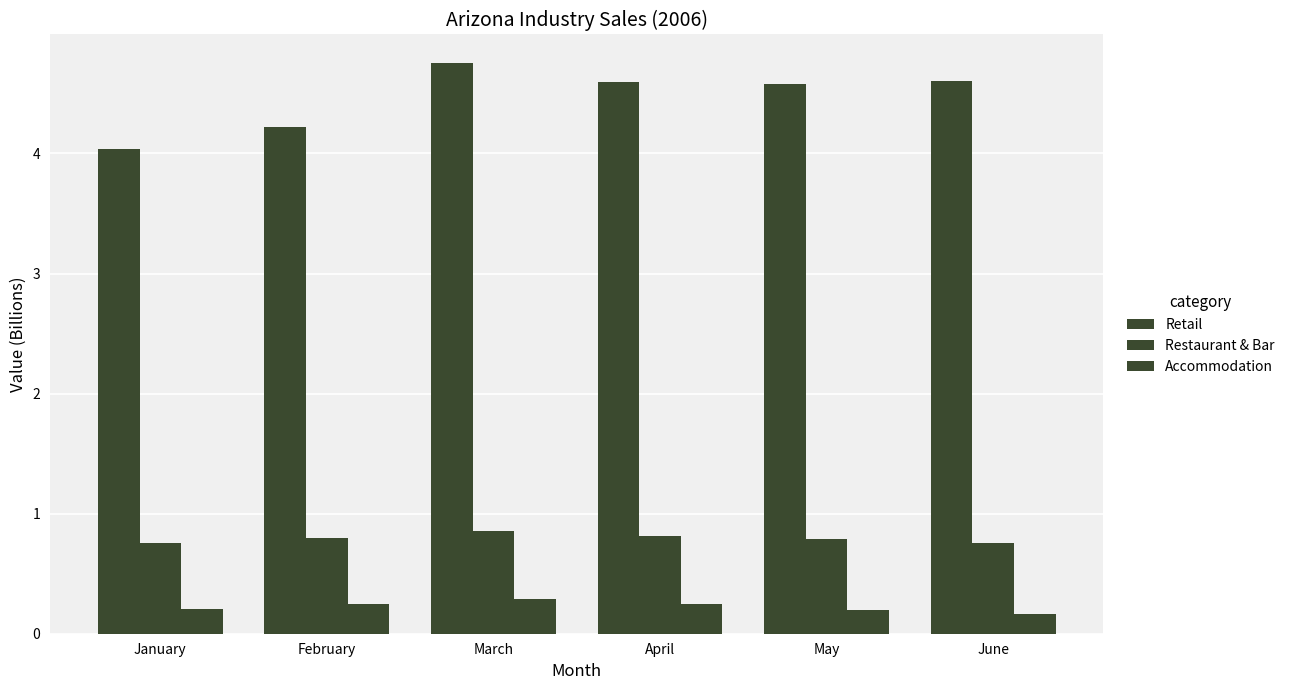

What is the value of the Accommodation bar at the 6th from the left?

0.2